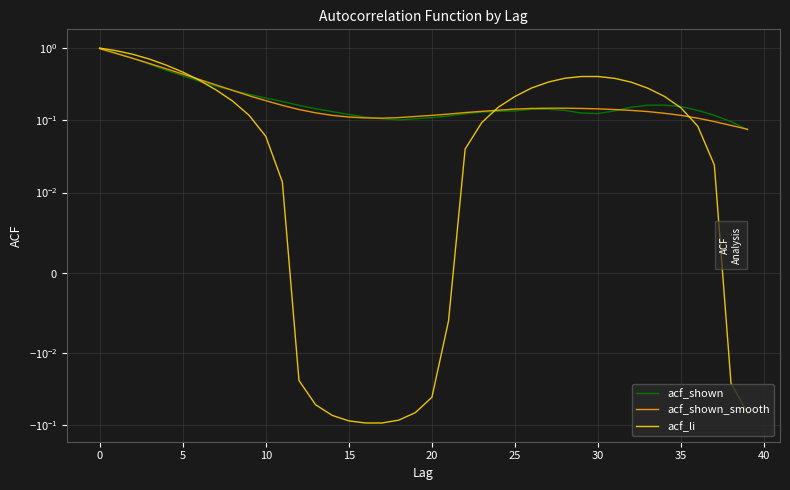

What is the label of the 20th point from the right?

20